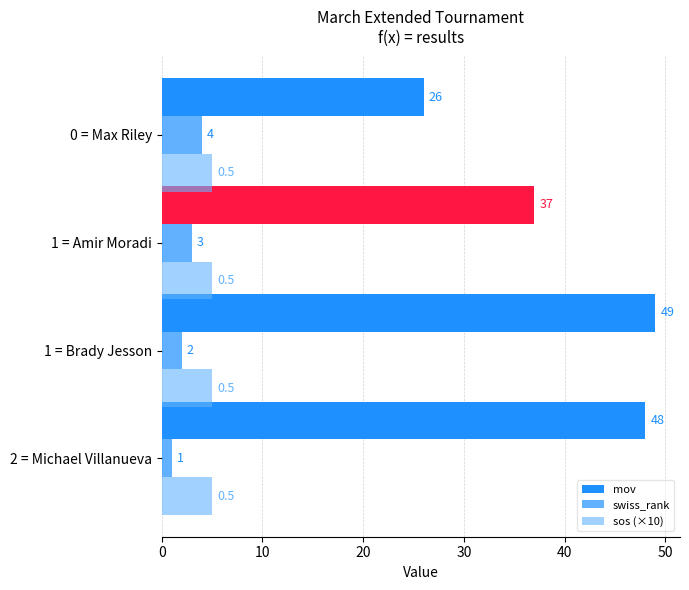

How many values in the mov series are below 48?

2